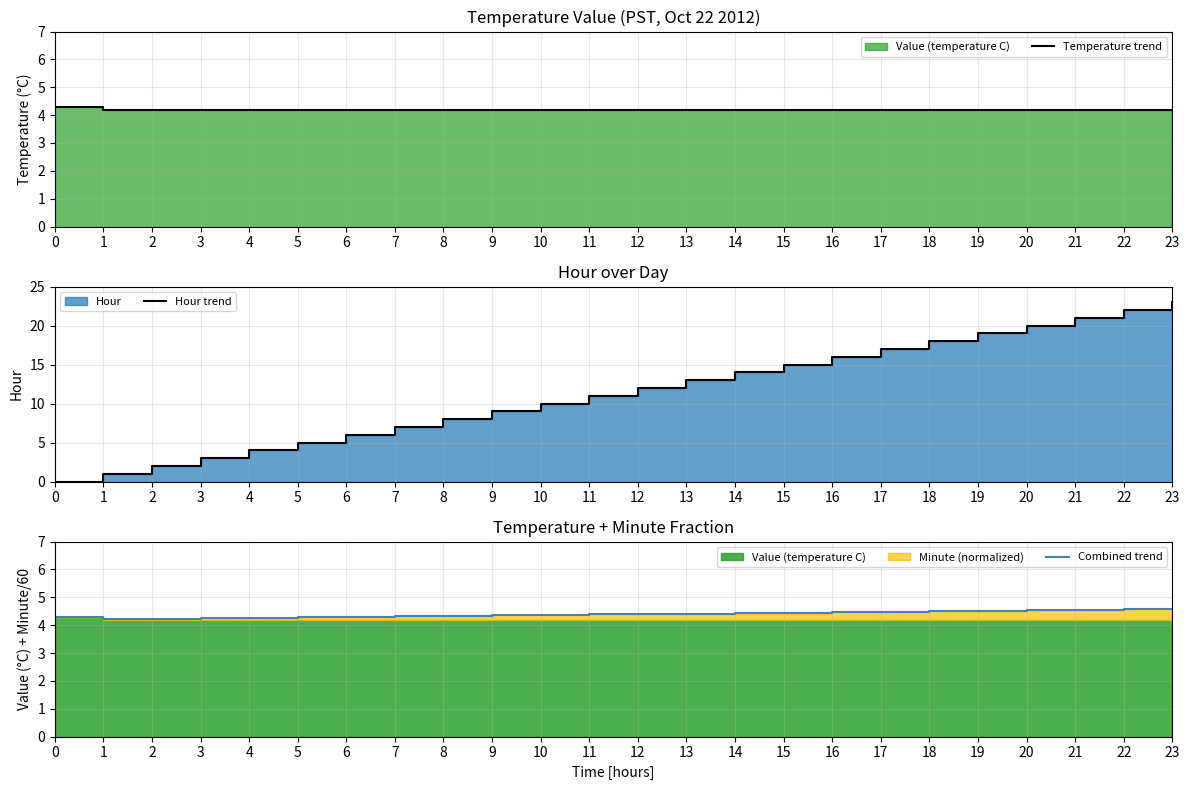

At how many categories does at least one series exceed 2?

24